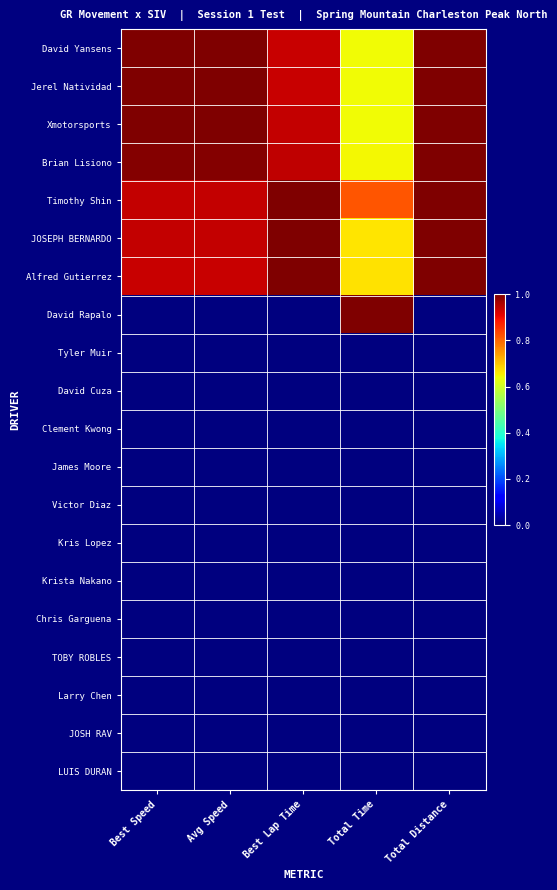

Which has a higher value, Best Speed or Total Distance?

Best Speed